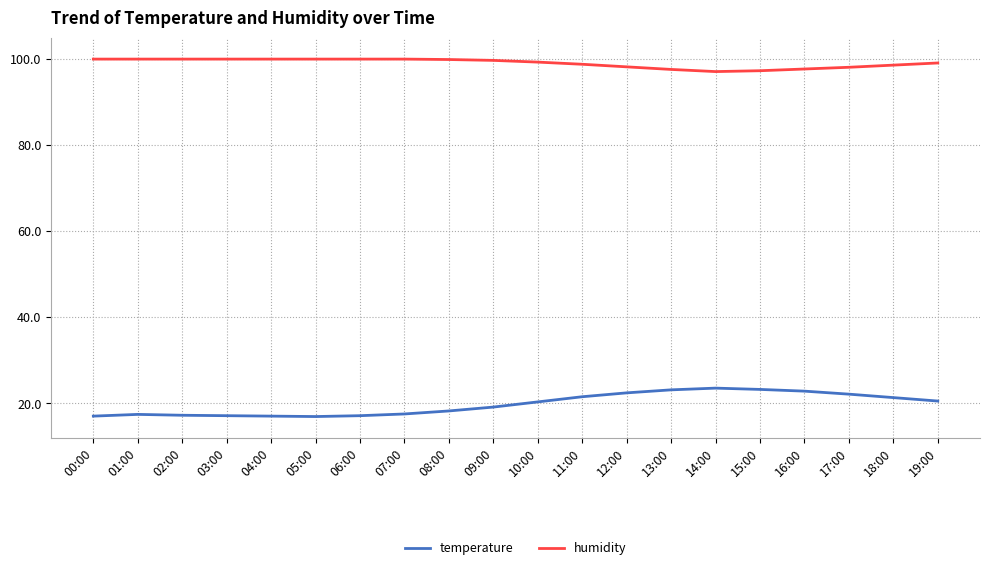

What position from the right is 00:00?

20